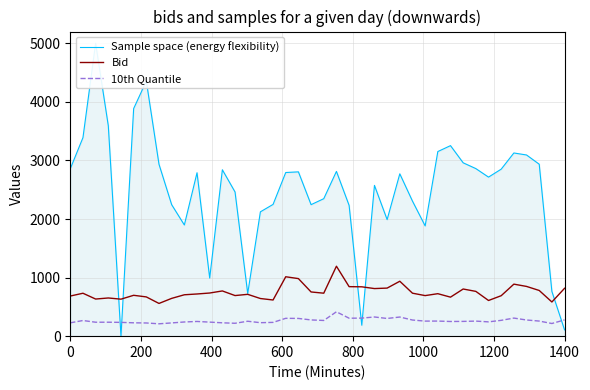

True or false: 10th Quantile and Bid intersect in this chart.

False